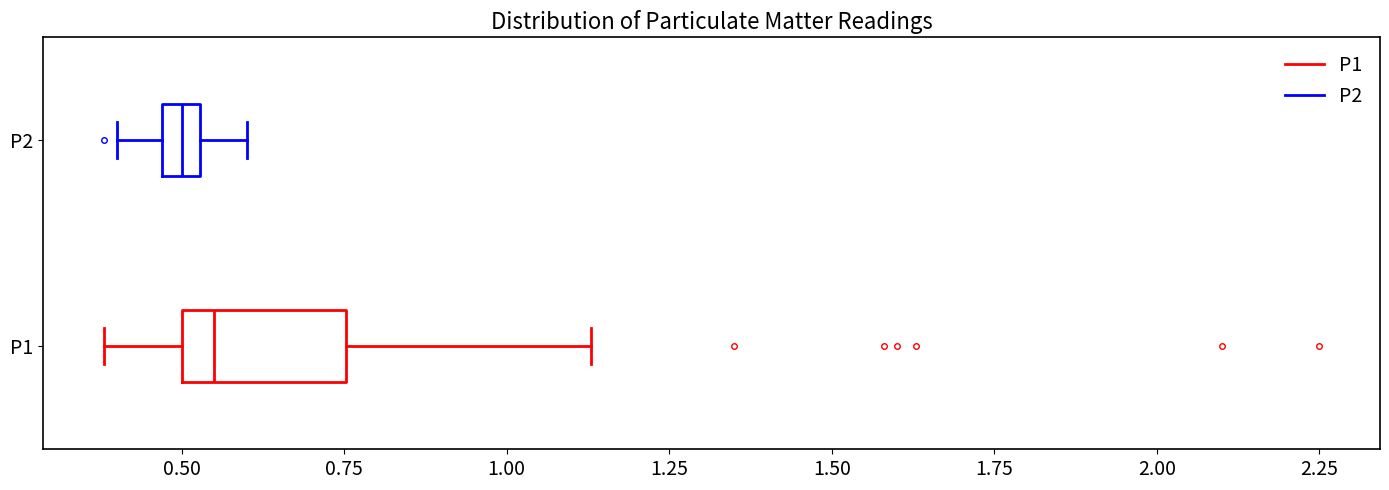

Which box's median line is the furthest to the left?

P2